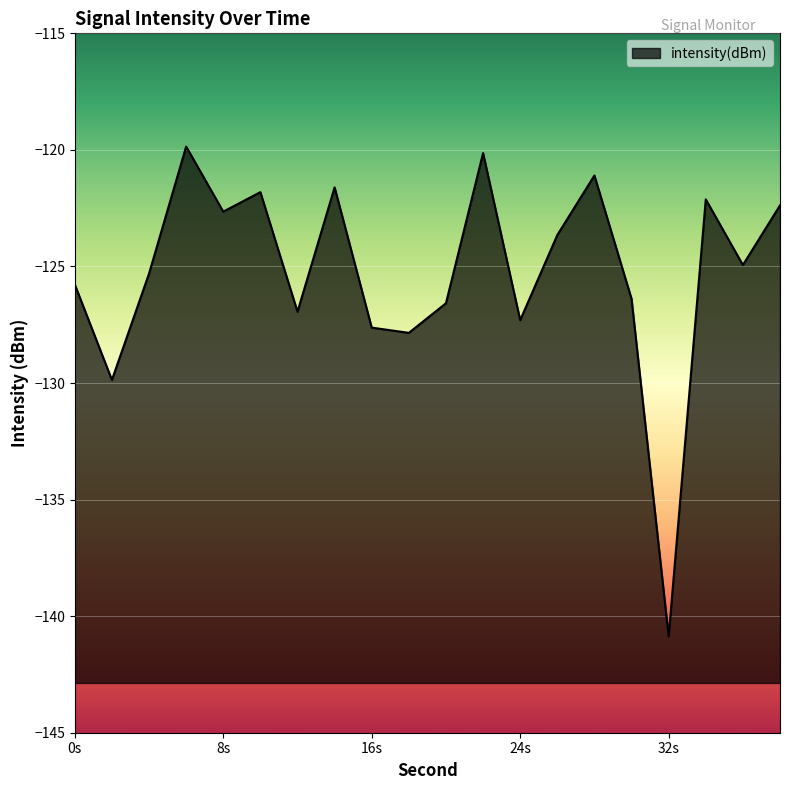

What is the difference between the values at 30 and 14?

4.8